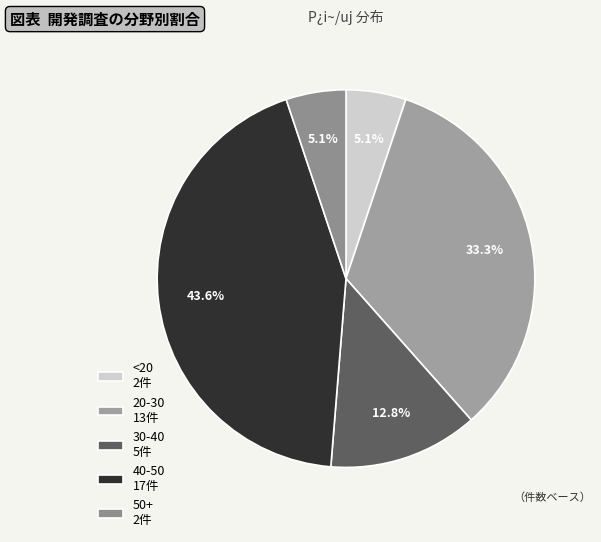

Count the number of slices in the pie.

5